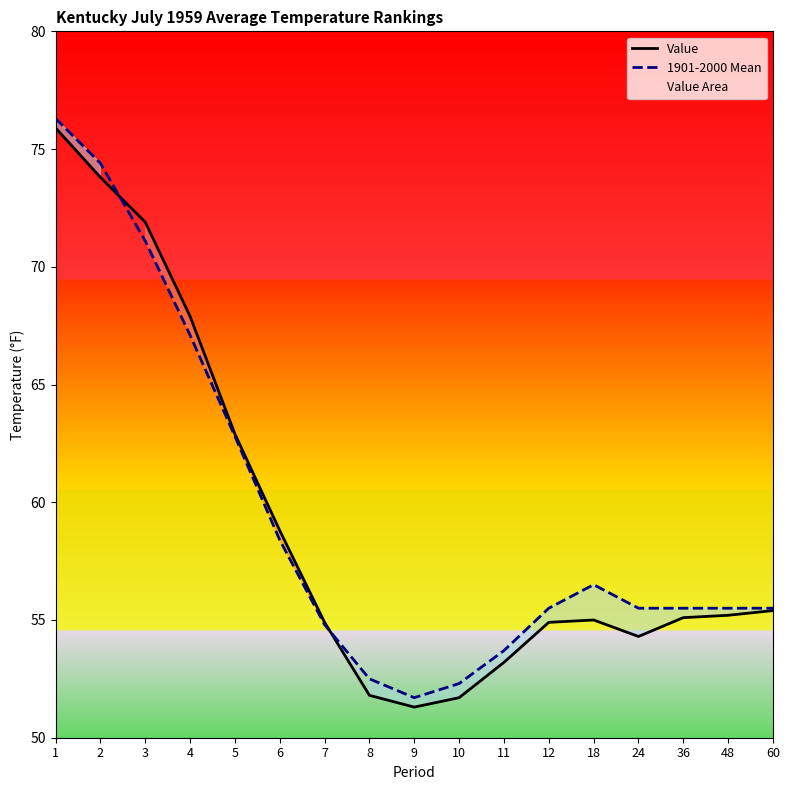

Which category has the lowest value across all series?

9